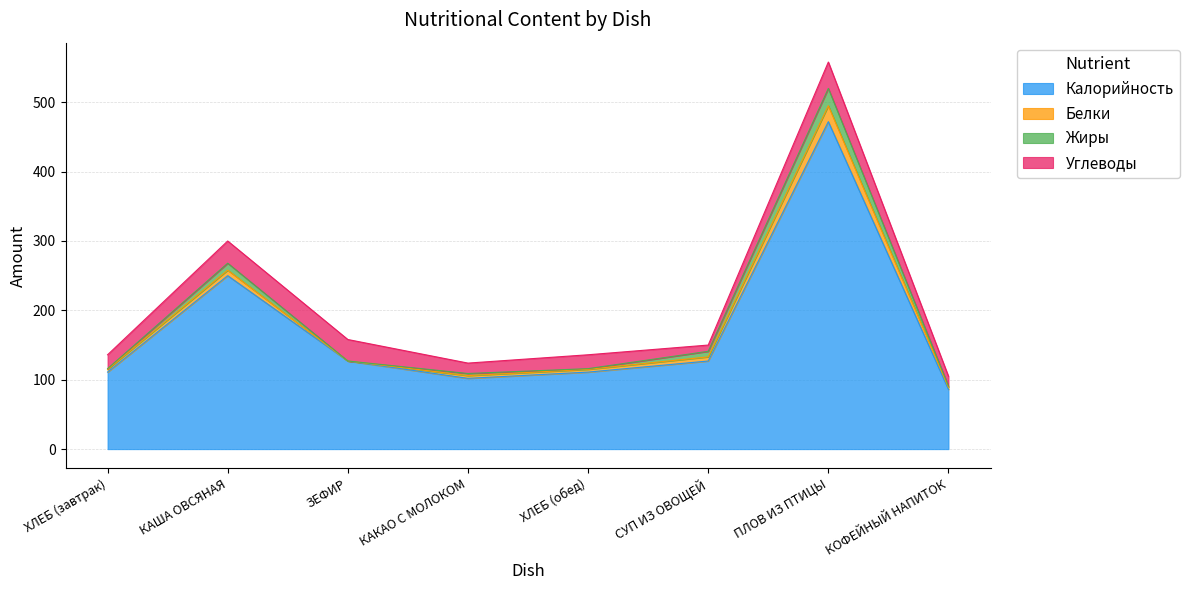

Which series has the largest total across all categories?

Калорийность